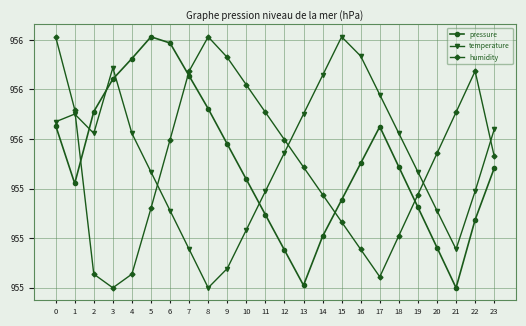

What are all the series names shown in the legend?

pressure, temperature, humidity